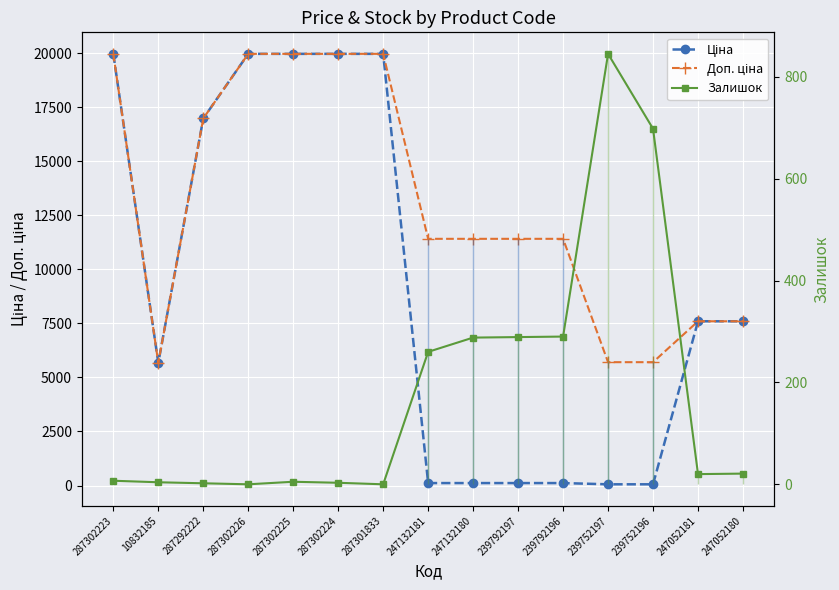

At which category is the sum across all series the highest?

287302223